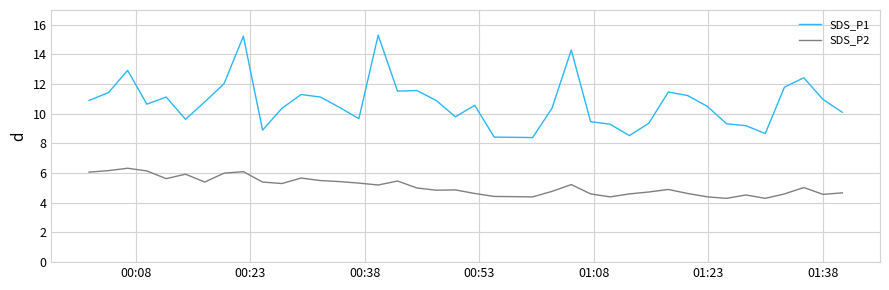

Rank the series by their maximum value, from lowest to highest.

SDS_P2, SDS_P1